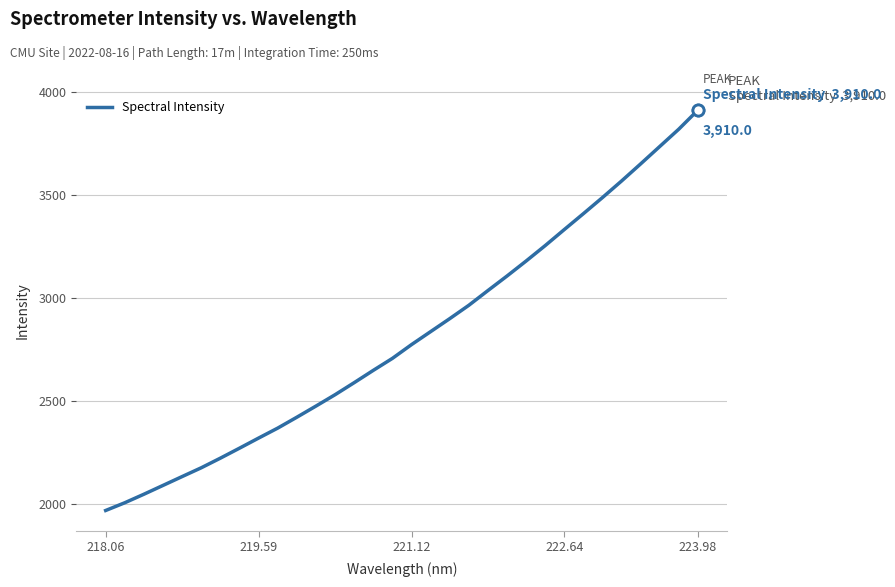

At which category does the chart reach its peak across all series?

223.98